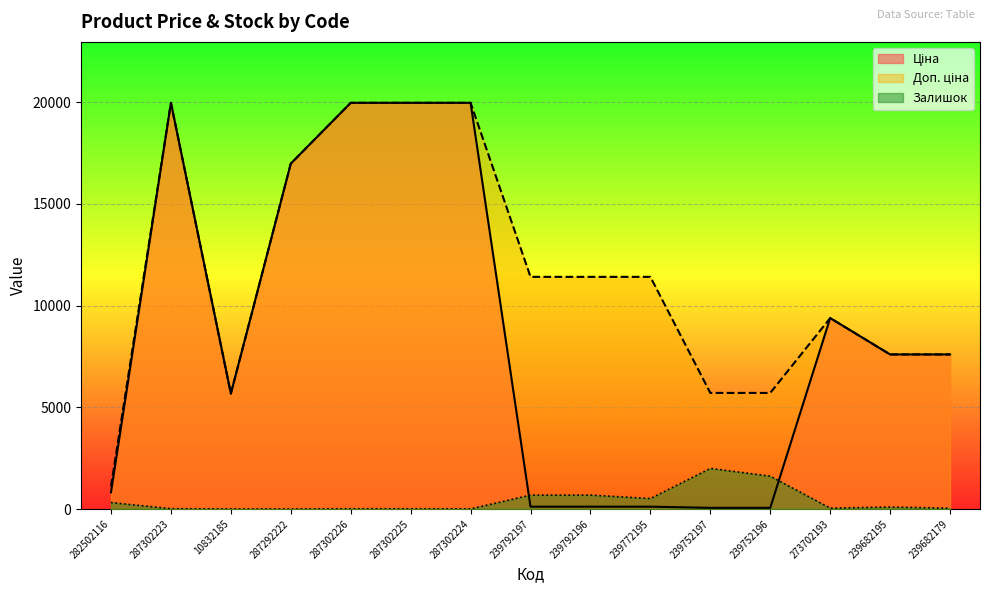

The value of Ціна at 287302225 is 35662.4. True or false?

False